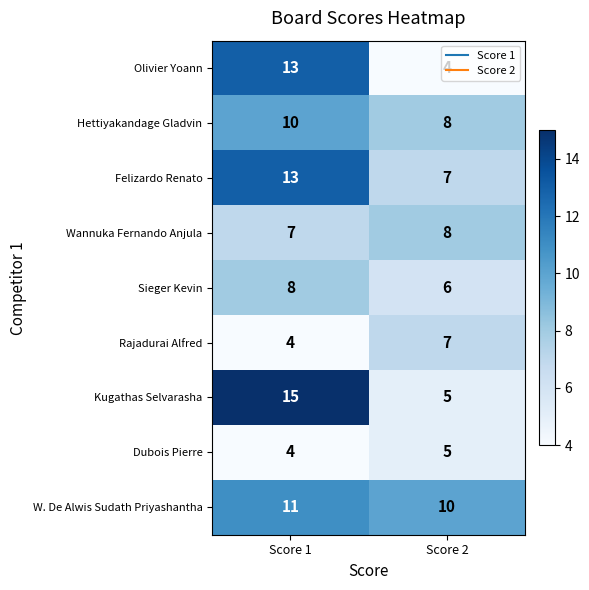

Which series has the widest spread of values?

Kugathas Selvarasha